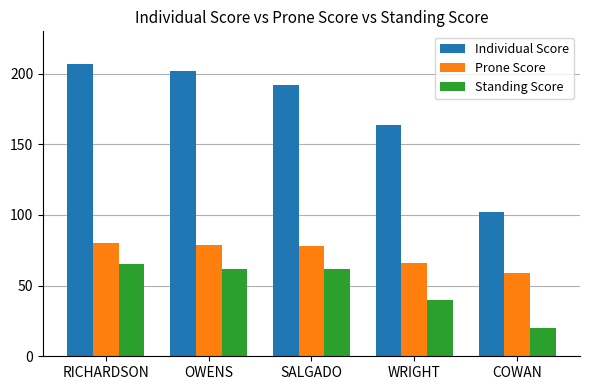

Rank the series by their maximum value, from lowest to highest.

Standing Score, Prone Score, Individual Score